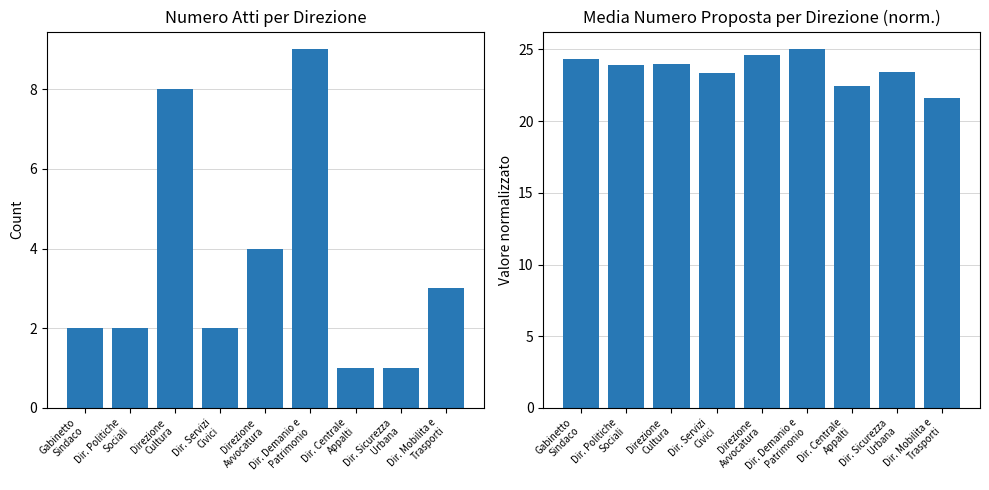

How many distinct data groups are displayed?

2